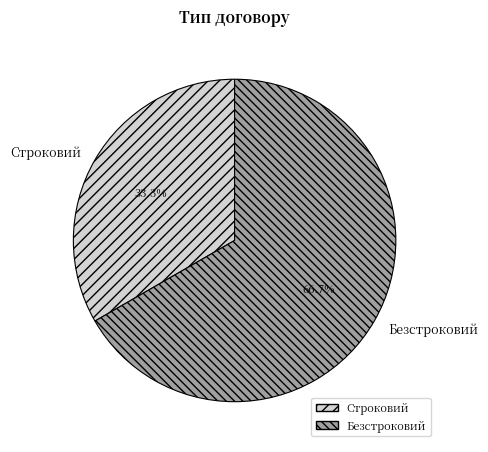

Which slice is the smallest?

Строковий